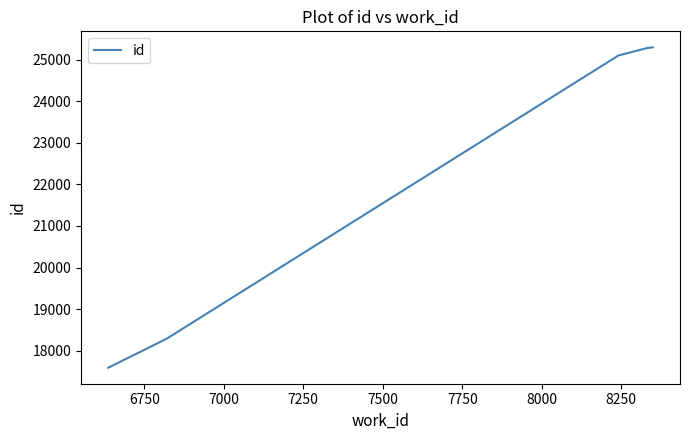

Does the chart have visible grid lines?

No